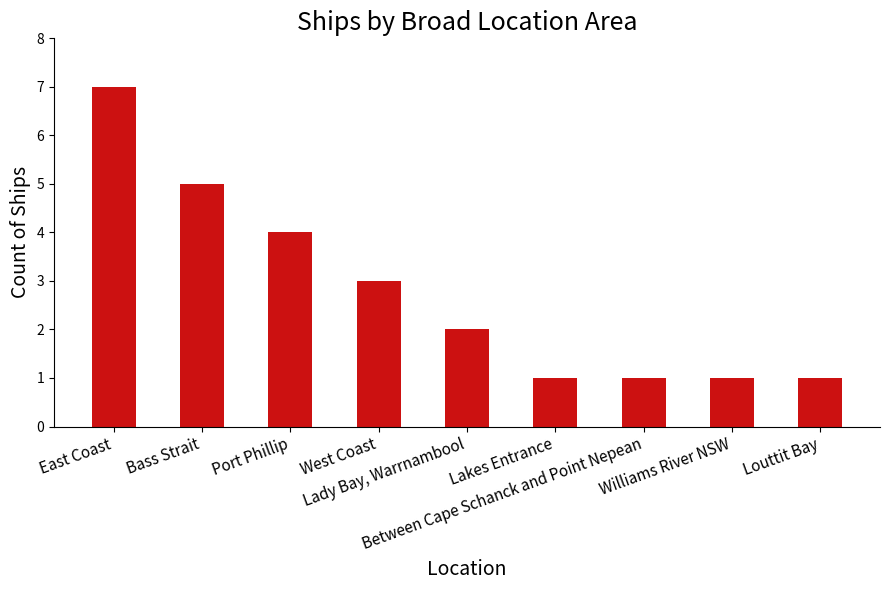

Are the bars horizontal?

No